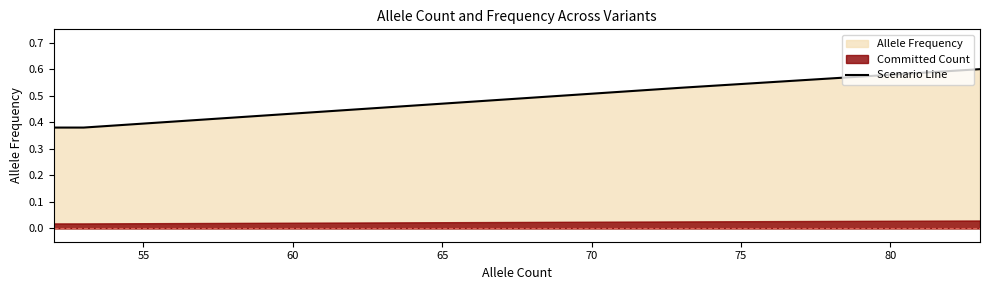

Count the values in the range 0 to 1.

4